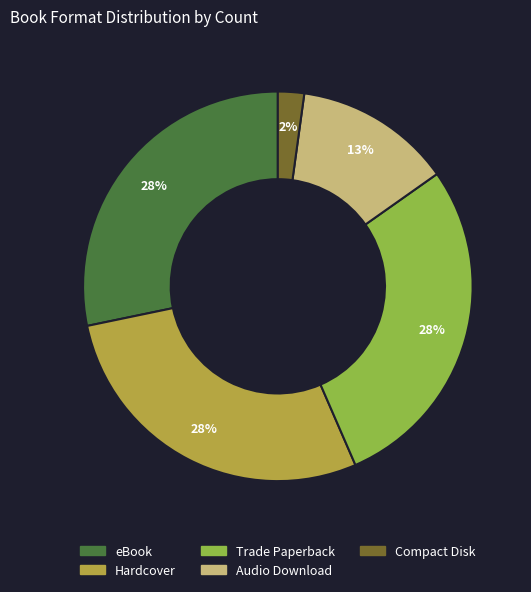

What percentage is the Audio Download slice, to the nearest percent?

13%